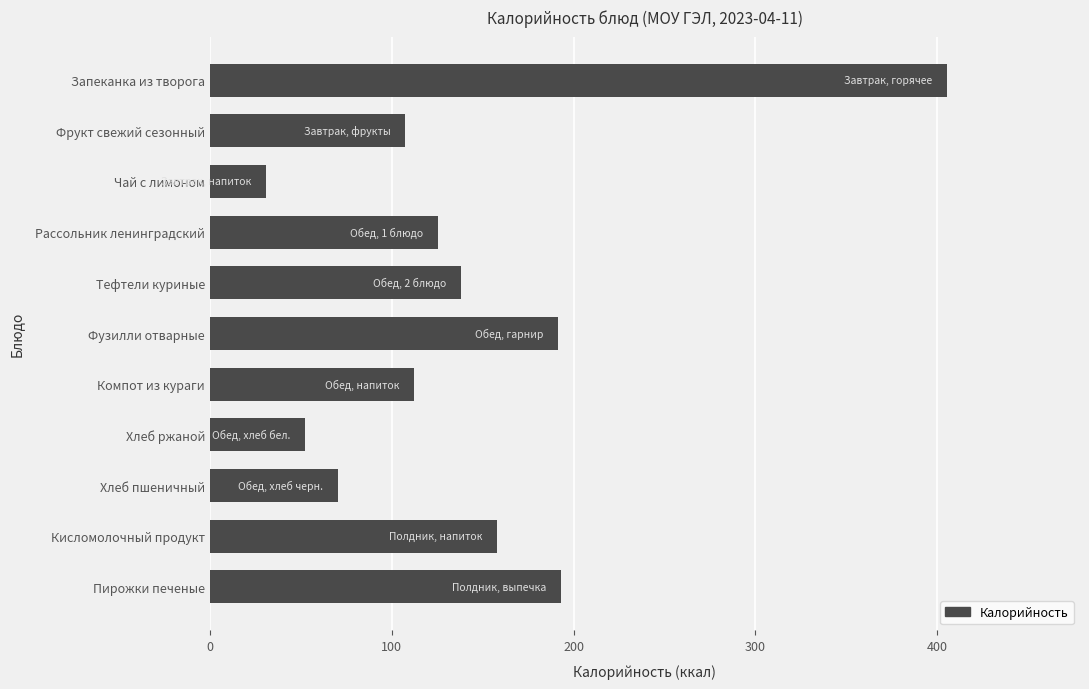

What is the value of the 7th bar from the top?

112.4